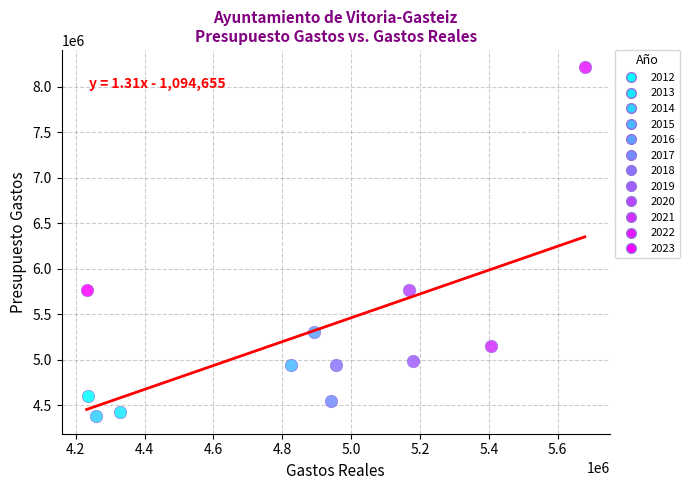

Which series reaches the minimum Y coordinate?

2014